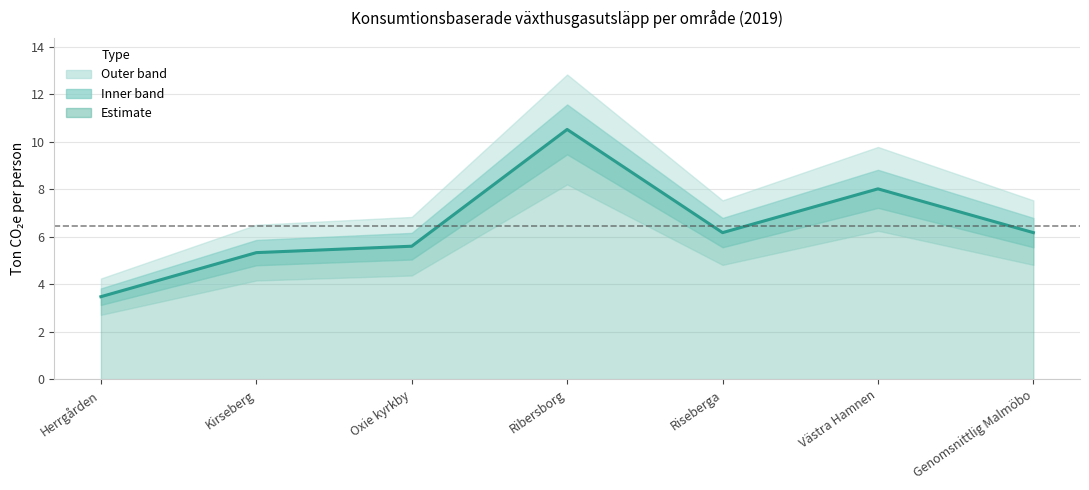

What is the change in value from Kirseberg to Västra Hamnen?

+2.7